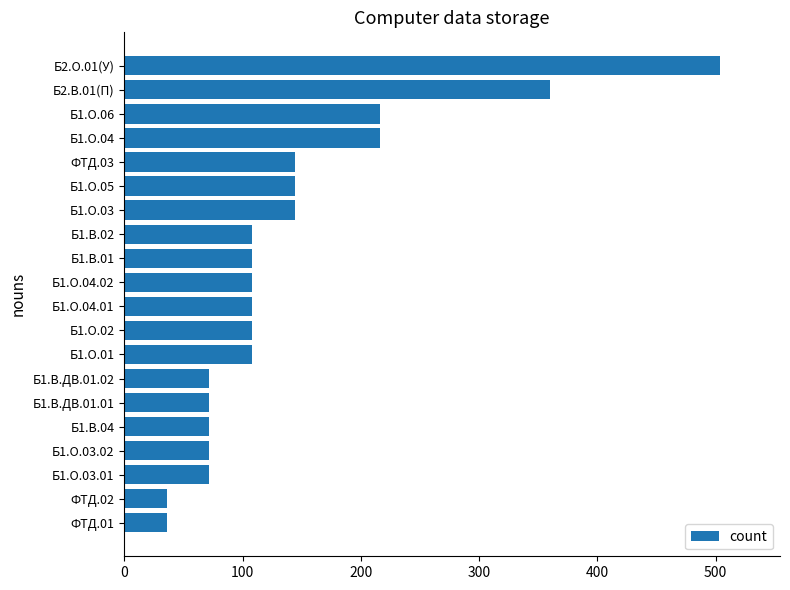

What is the maximum value shown in the chart?

504